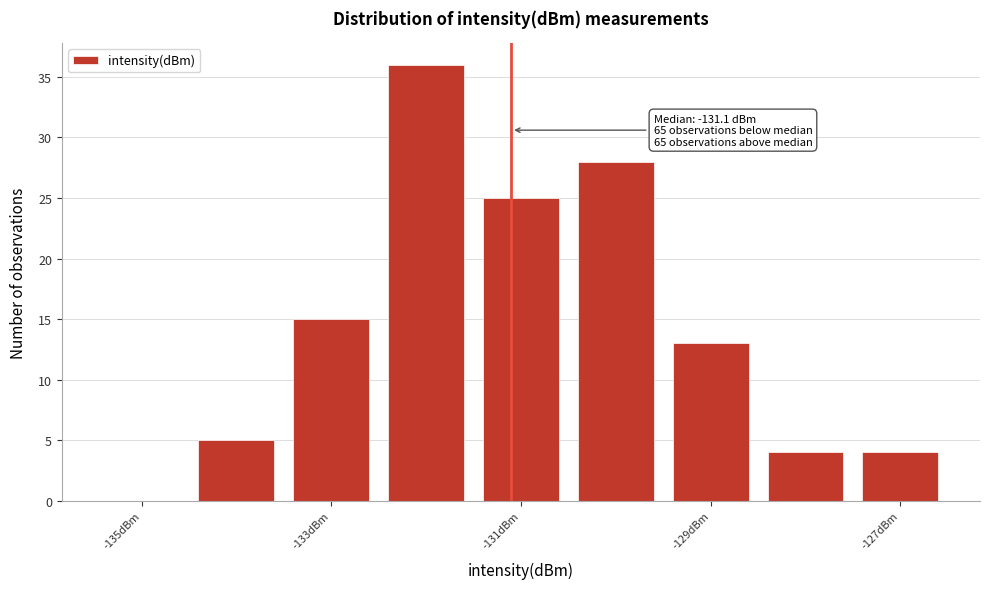

Over which range of the x-axis is the bar tallest?

-132.5 to -131.5